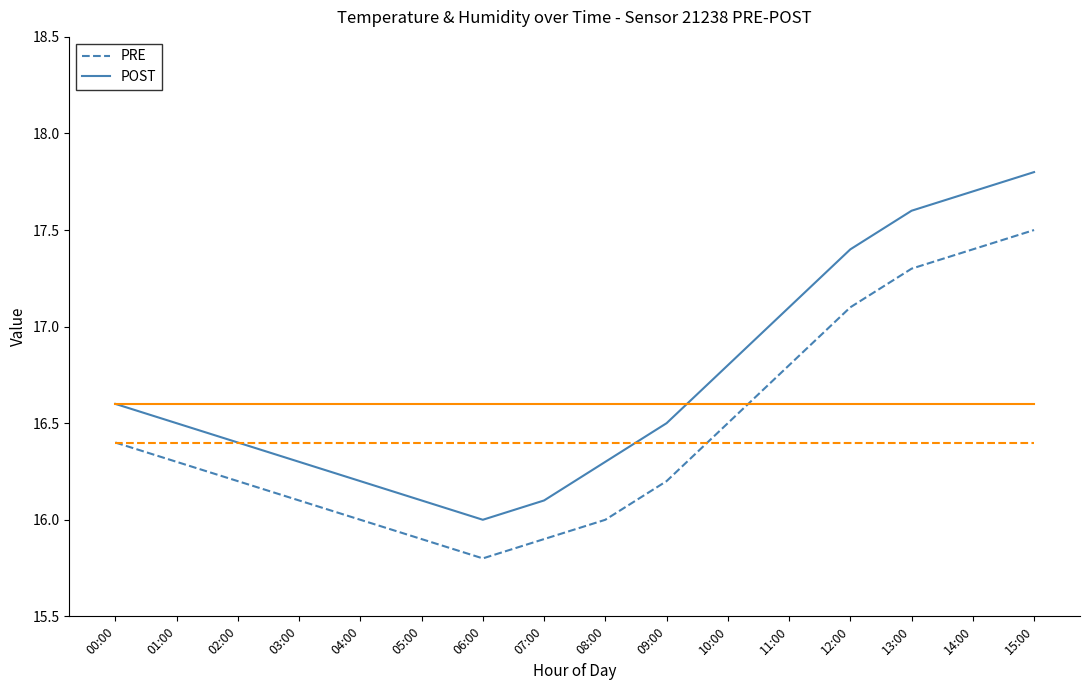

What is the total value across all series at 14:00?

68.1